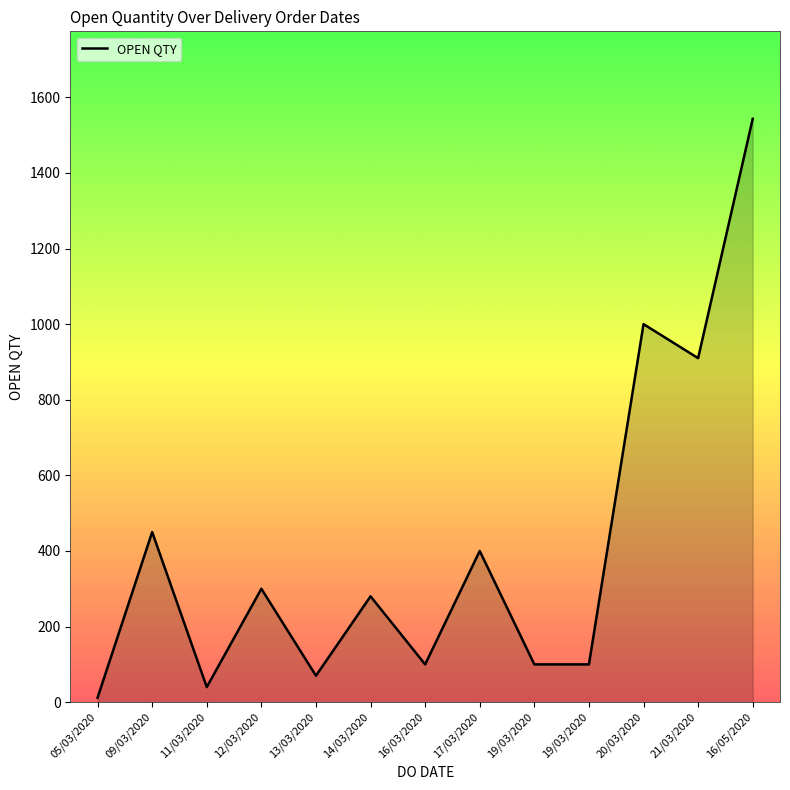

How many points are lower than both their immediate neighbors (excluding endpoints)?

4